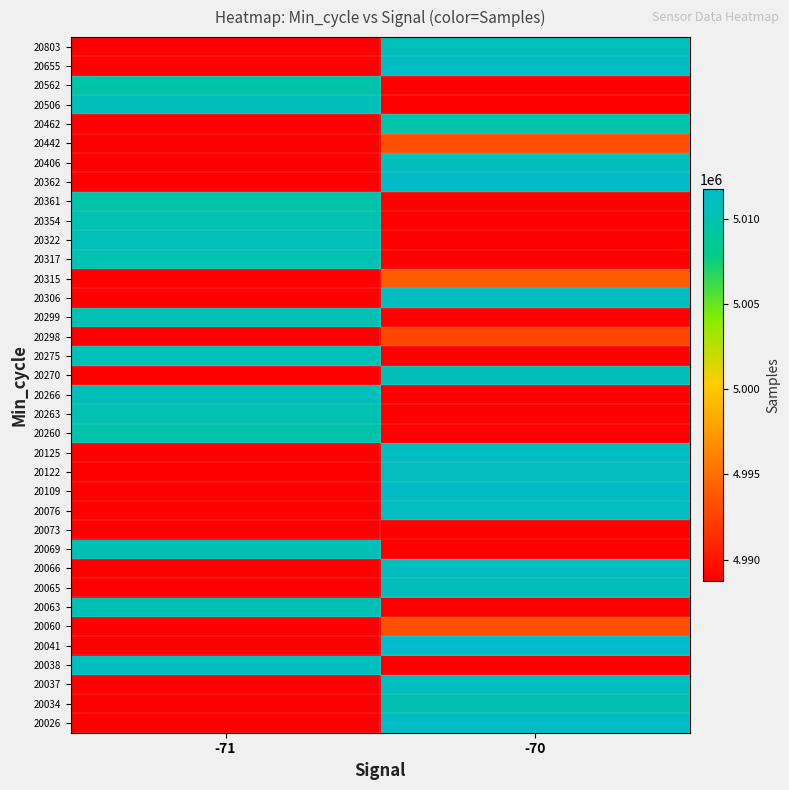

At how many categories does at least one series exceed 4993127?

2